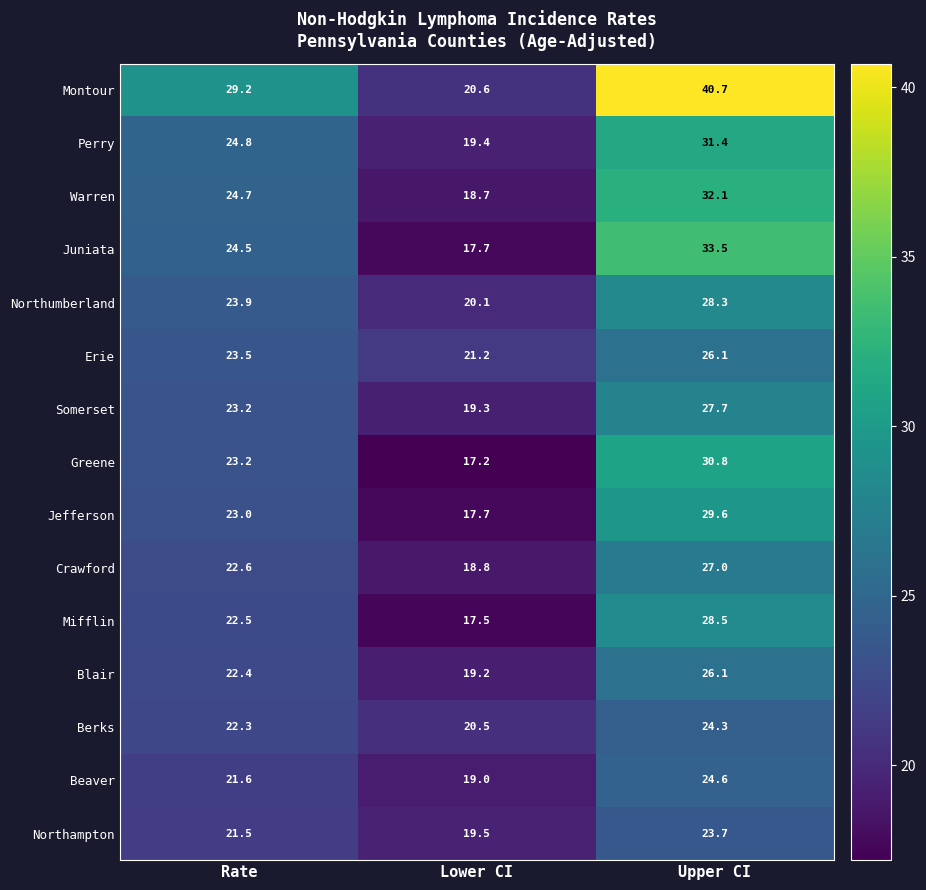

What is the difference between the second highest and minimum values in the Juniata series?

6.8